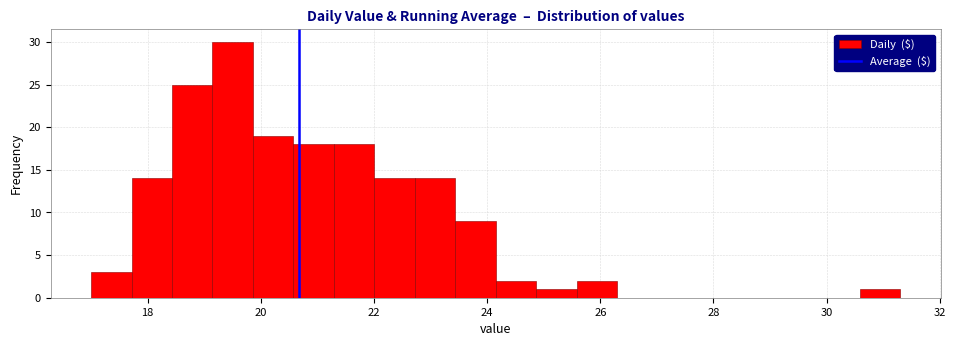

Read against the x-axis, roughly where is the centre of the tallest bar?

19.6